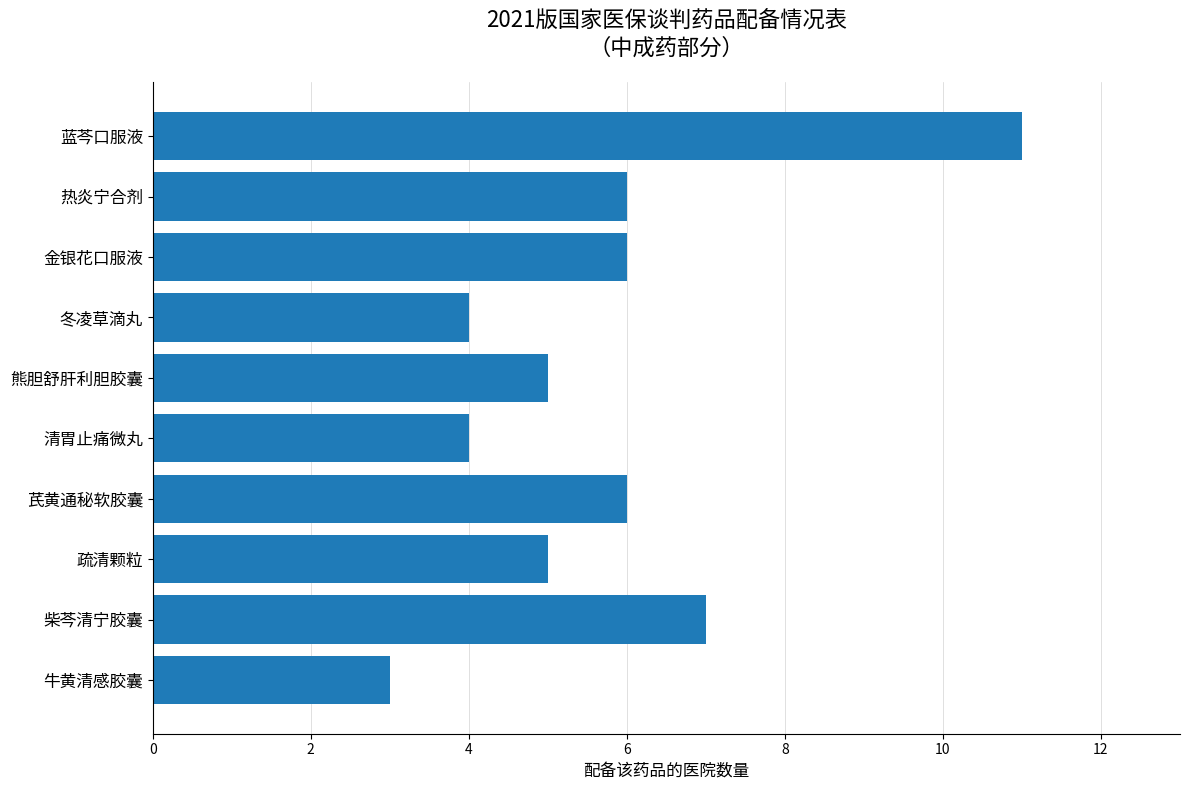

Is it true that the value at 牛黄清感胶囊 is 4?

False